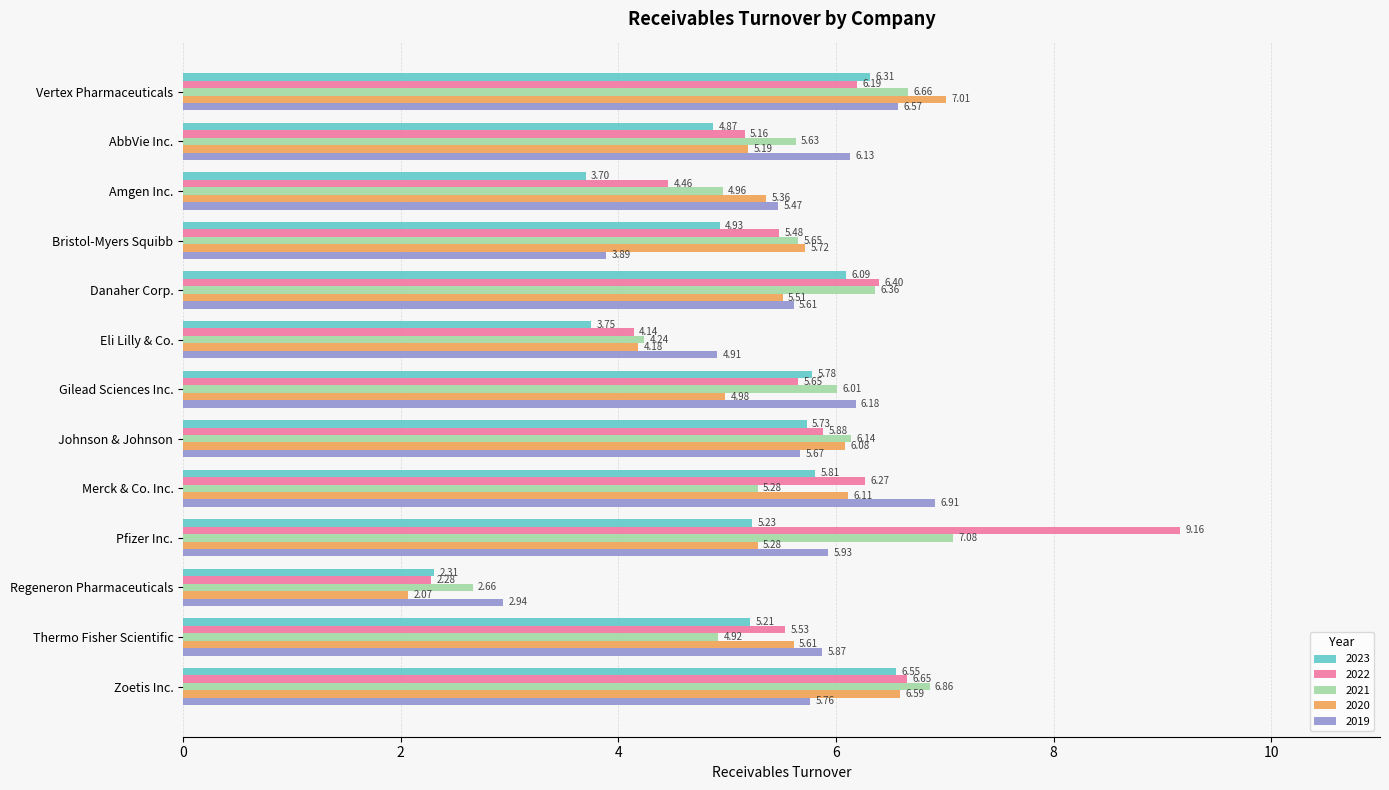

Which series has the largest total across all categories?

2022